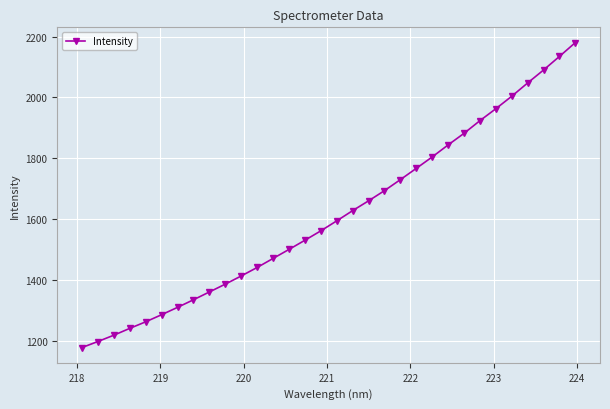

What is the difference between the maximum and minimum values?

1003.1